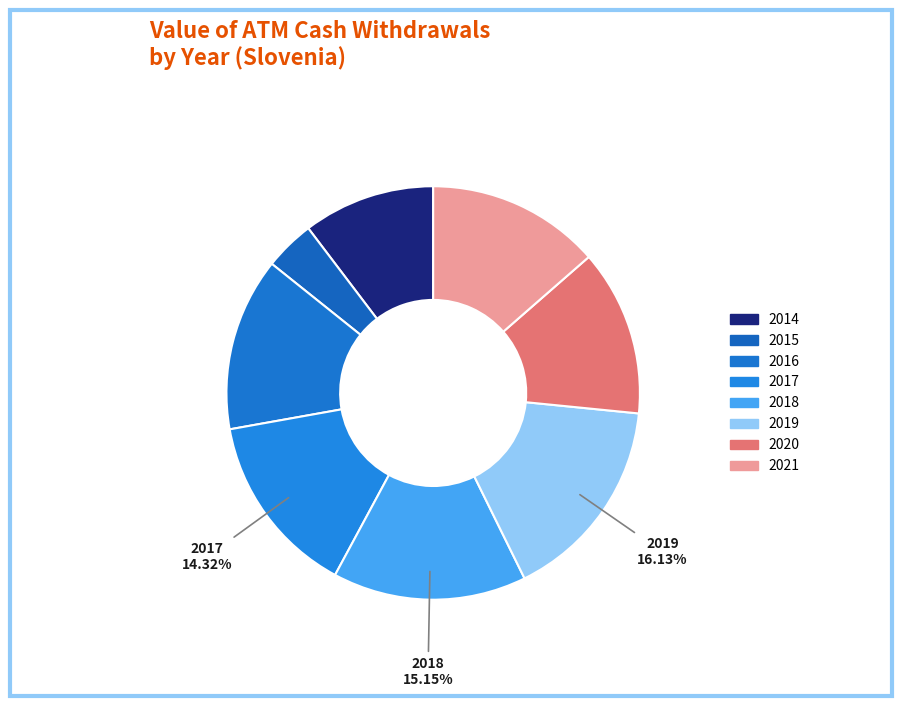

Is there any slice that represents more than half of the pie?

No